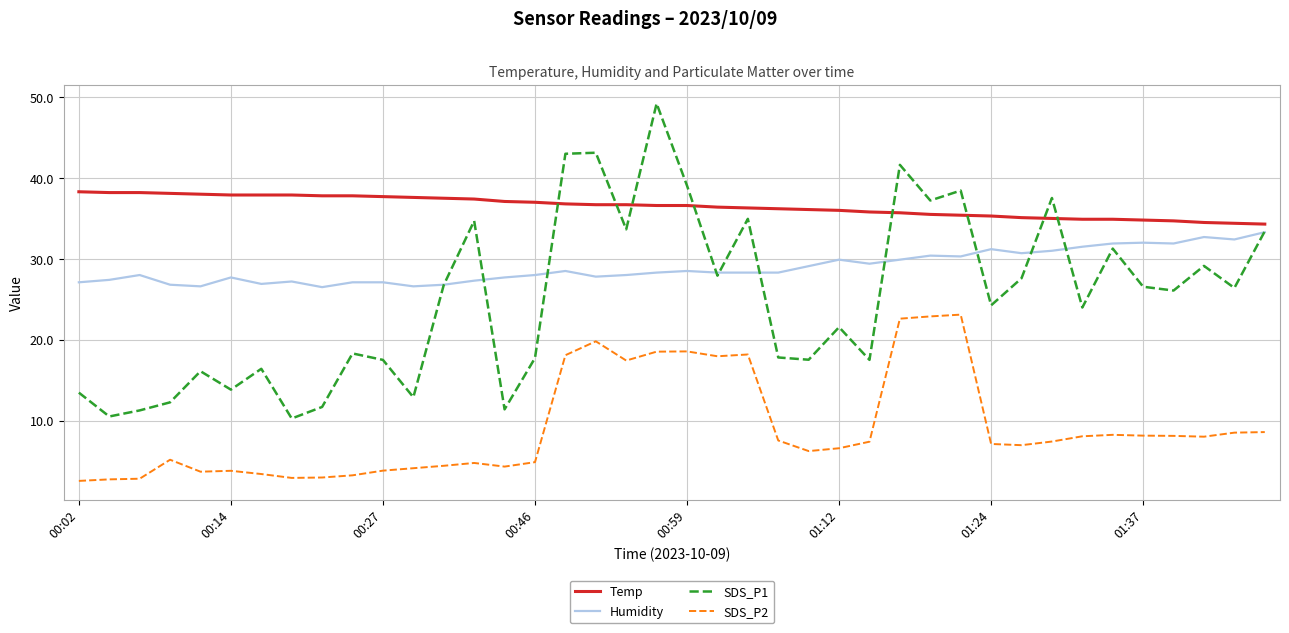

Rank the series by their maximum value, from lowest to highest.

SDS_P2, Humidity, Temp, SDS_P1